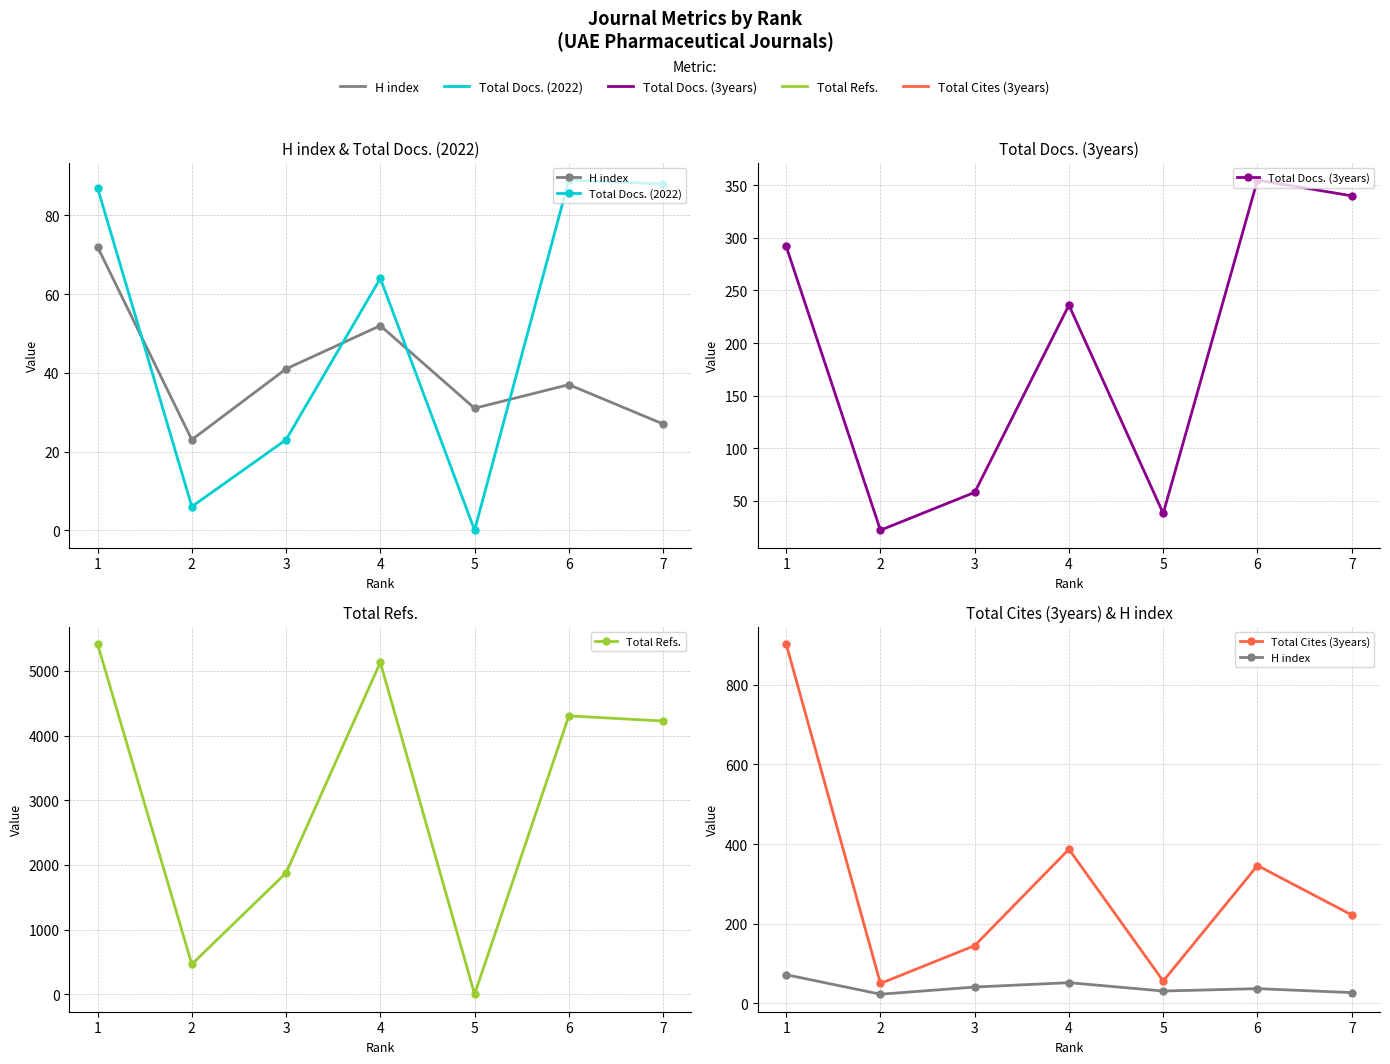

The value of H index at 6 is 53. True or false?

False